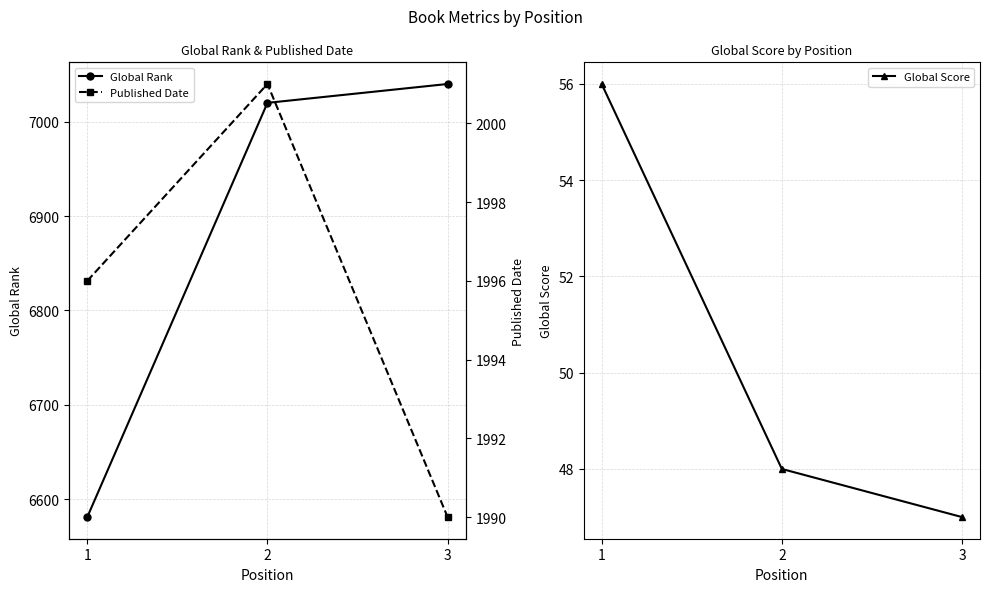

Reading left to right, transcribe all the data shown in this chart.

Global Rank: 1=6581	2=7020	3=7040
Global Score: 1=56	2=48	3=47
Published Date: 1=1996	2=2001	3=1990